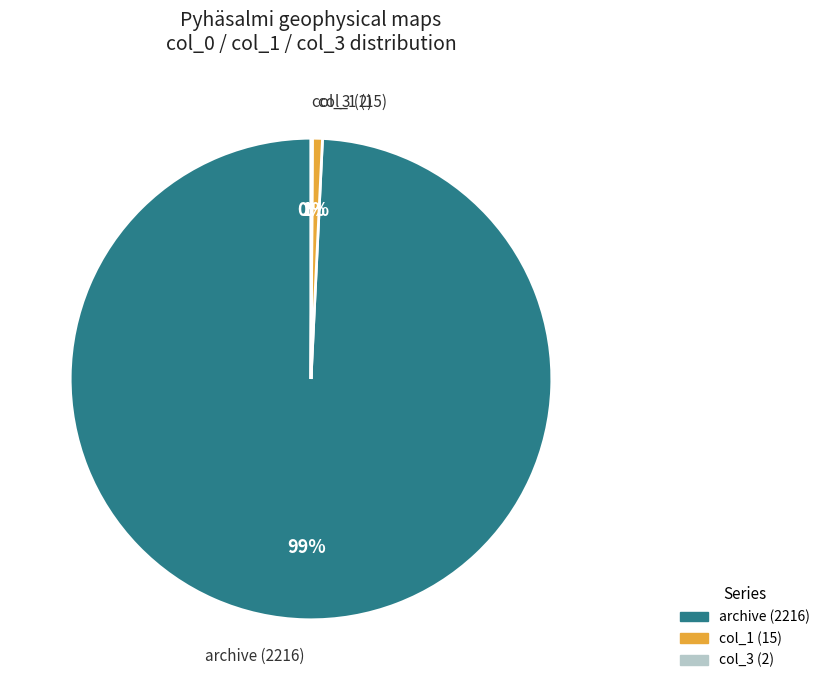

What percentage is the archive (2216) slice, to the nearest percent?

99%